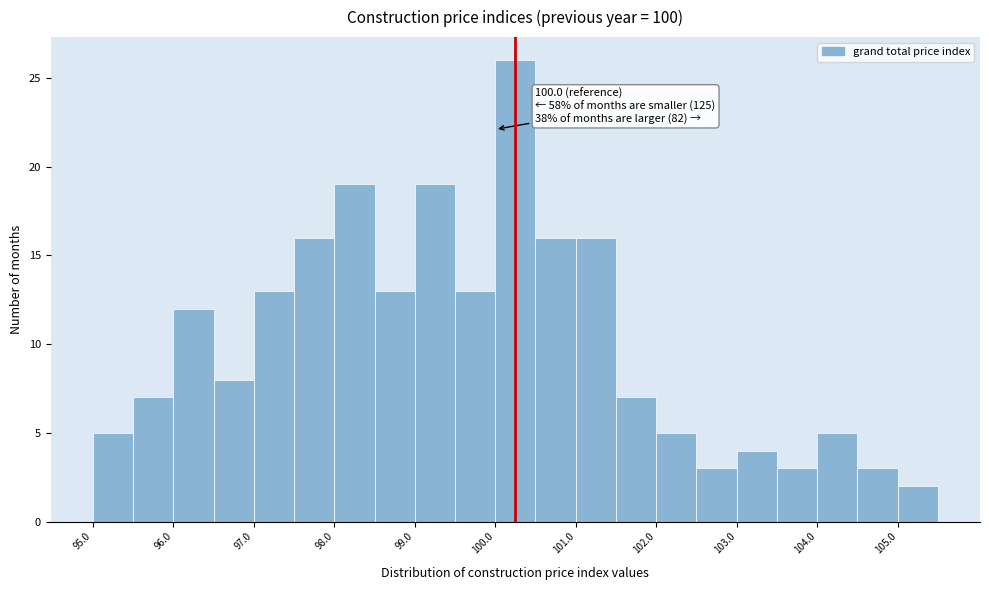

Which range on the x-axis has the tallest bar?

100.0 to 100.5